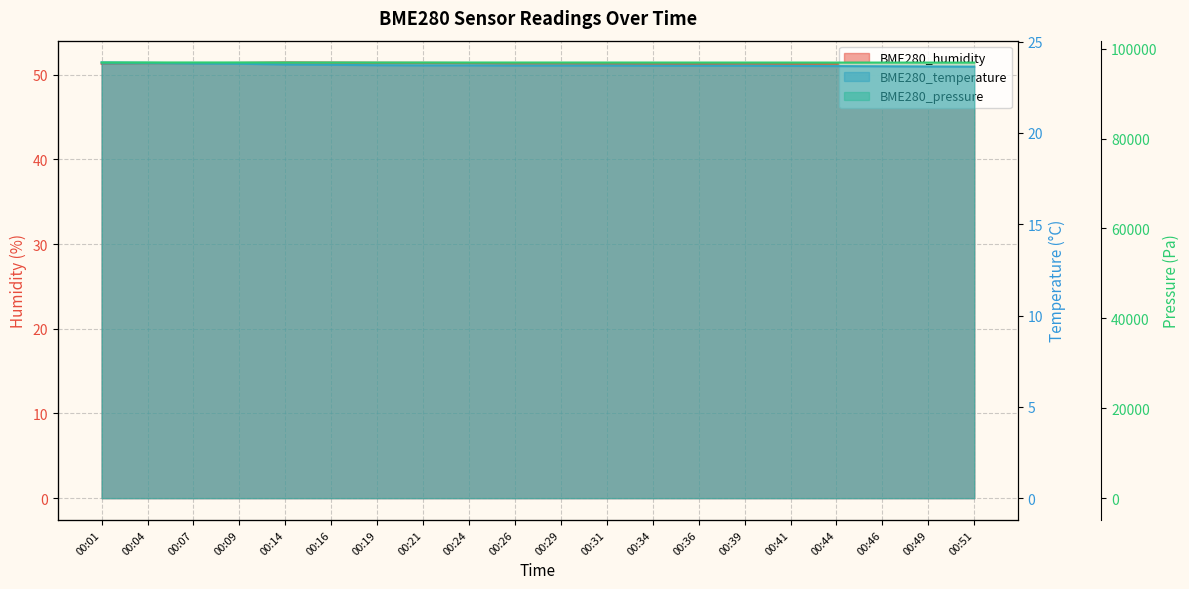

Is it true that BME280_humidity equals 17.2 at 00:49?

False